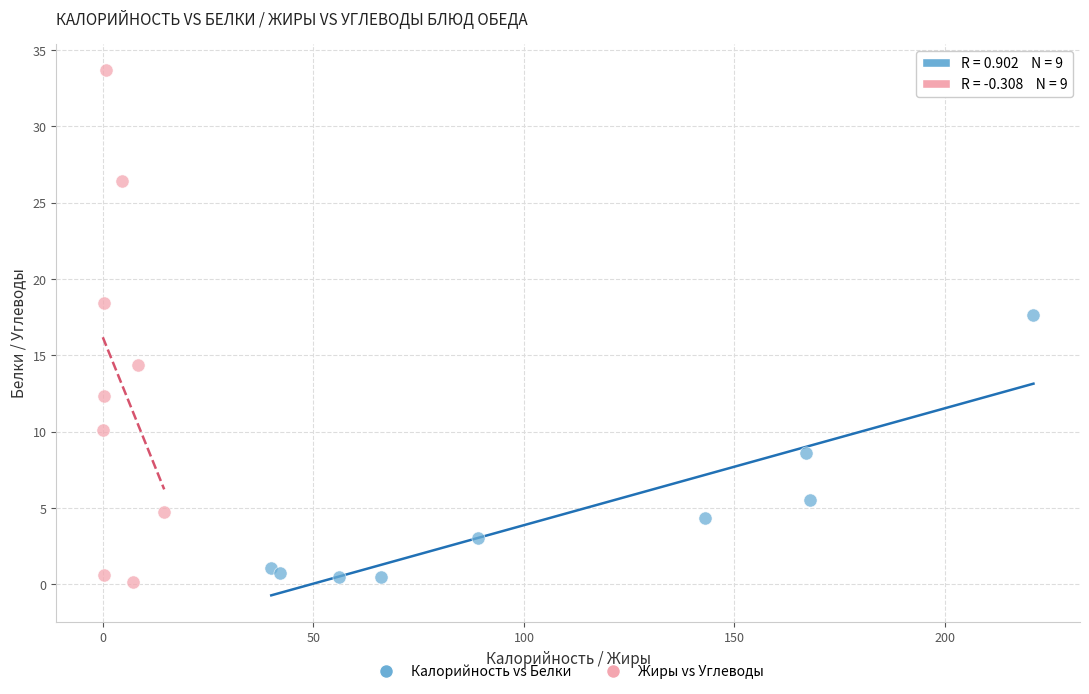

What are all the series names shown in the legend?

Калорийность vs Белки, Жиры vs Углеводы